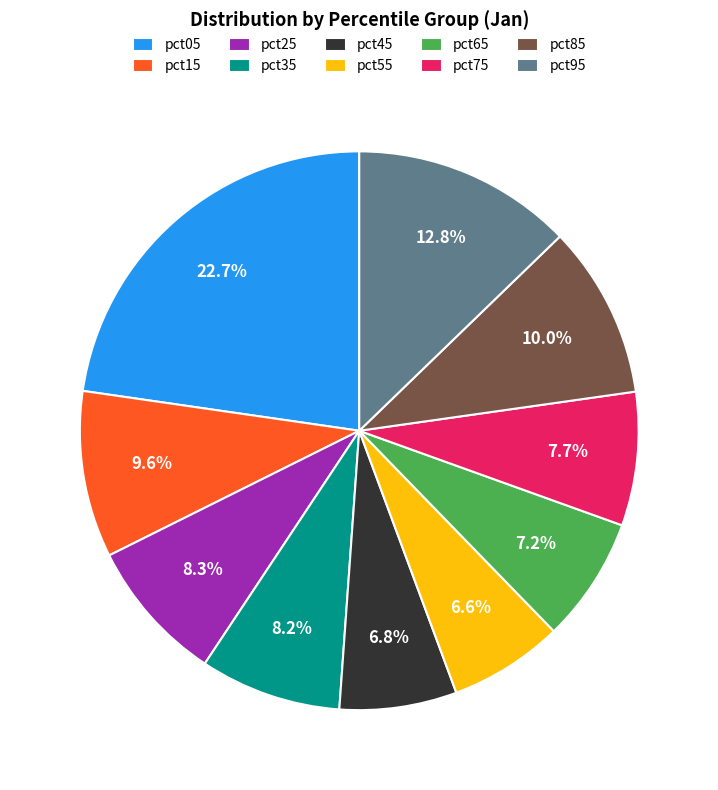

What is the total percentage of pct85 and pct15?

19.6%